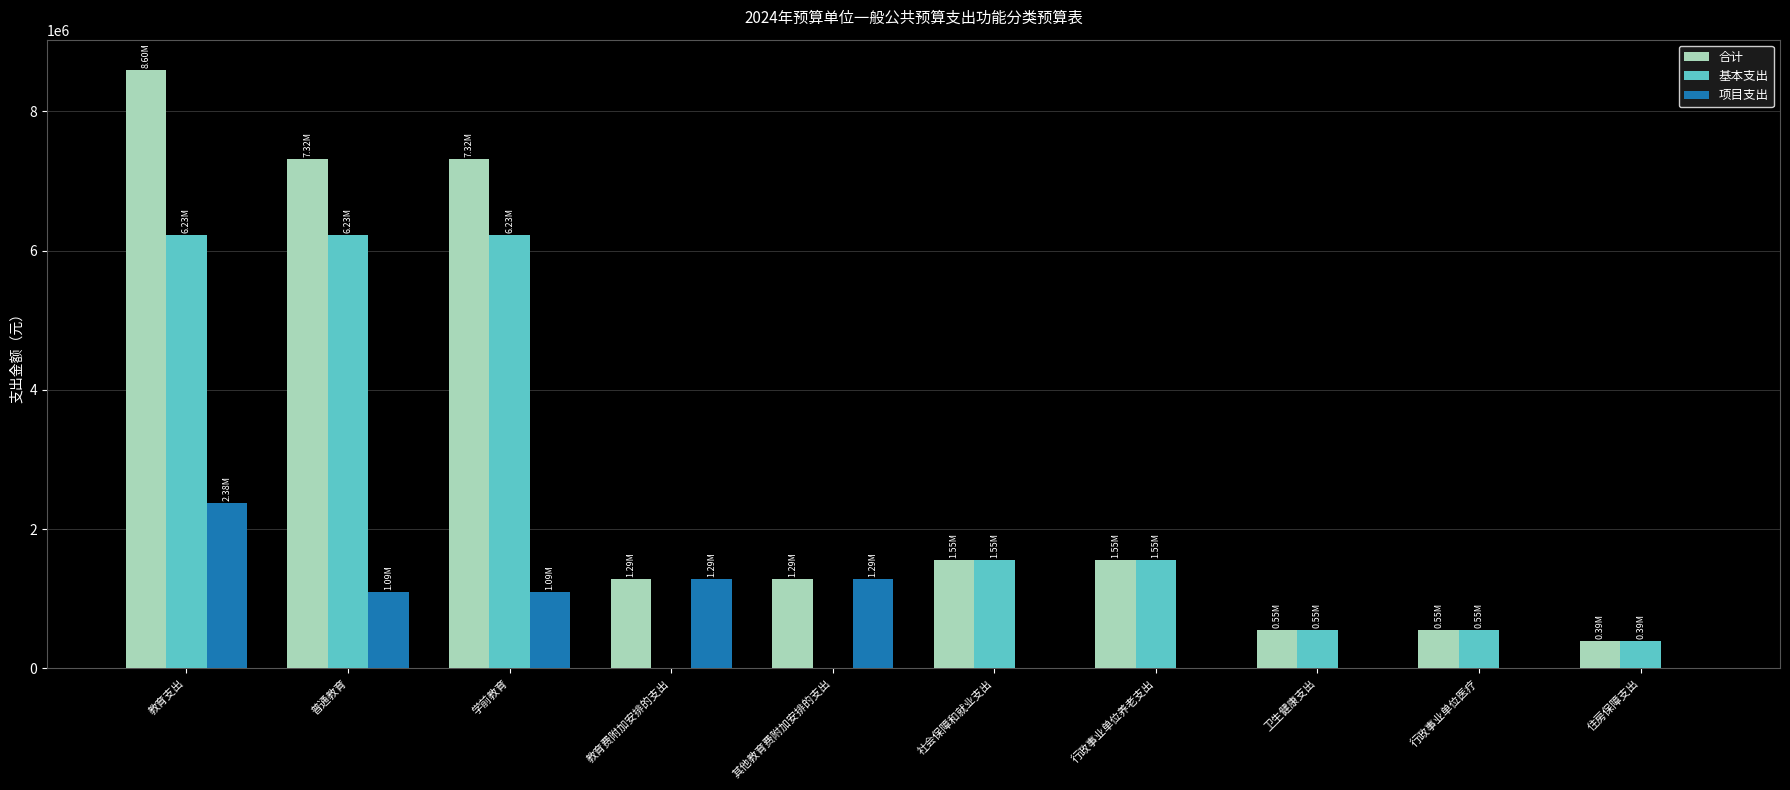

Which category has the highest value in the 项目支出 series?

教育支出